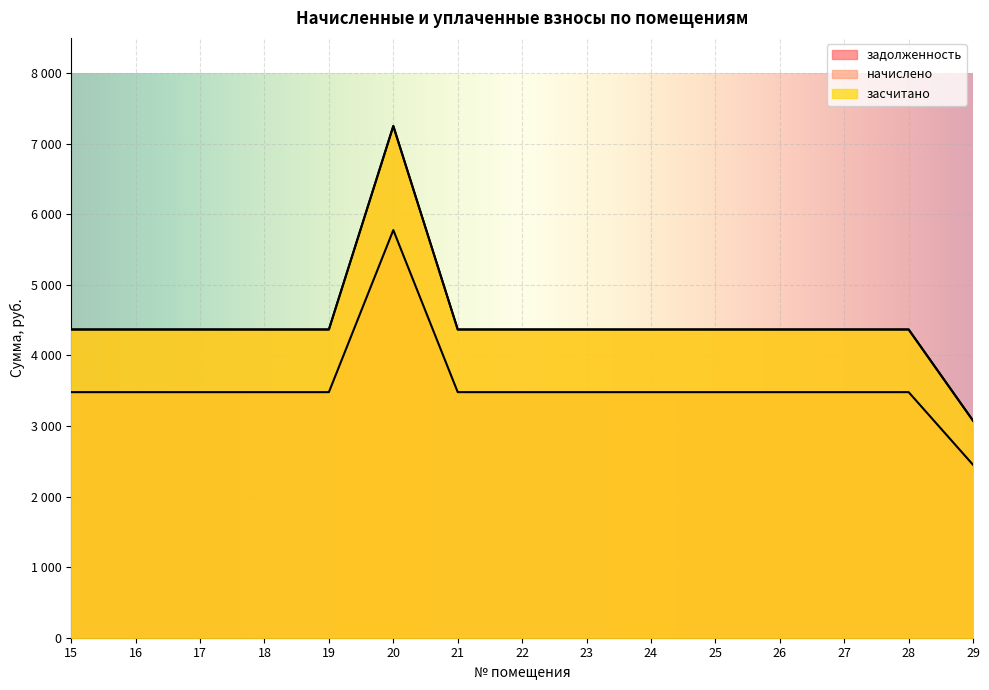

At which label is засчитано closest to 5162?

15